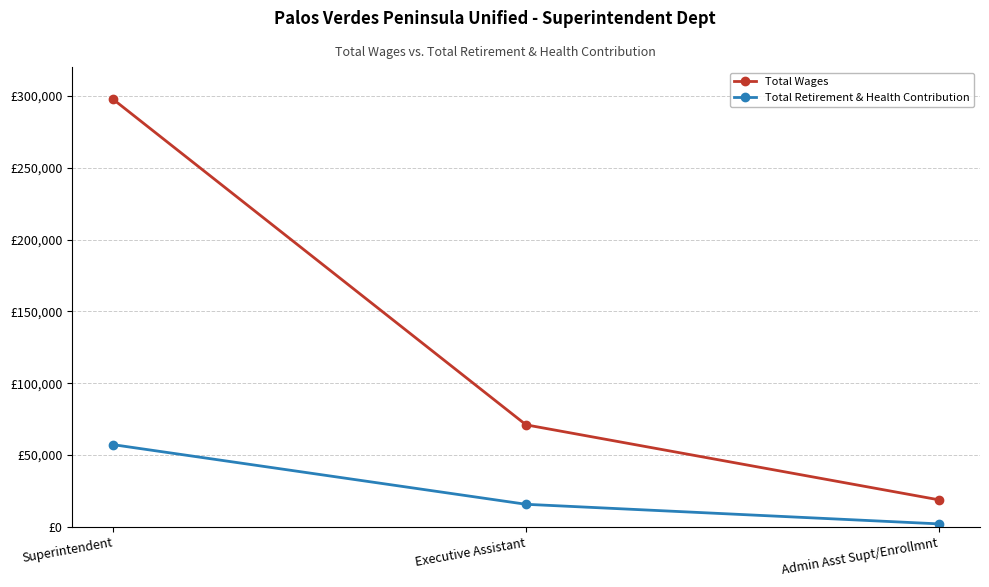

Reading left to right, what are all the values shown in this chart?

Total Wages: 297405	71078	18934
Total Retirement & Health Contribution: 57268	15809	2186